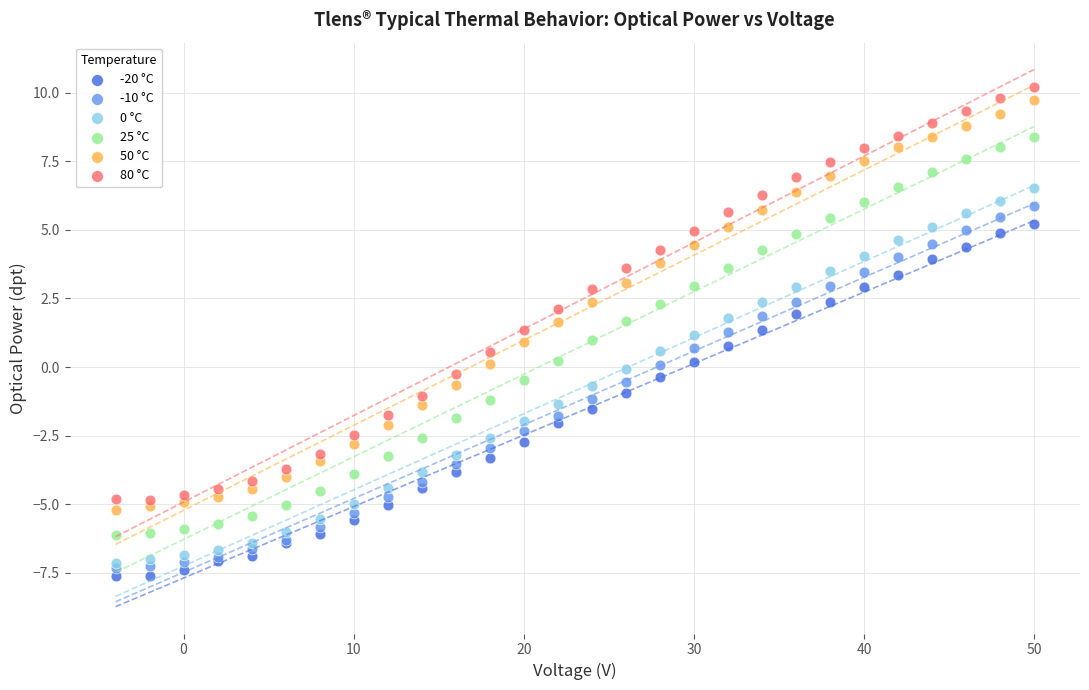

Which series contains the lowest Y value?

-20 °C